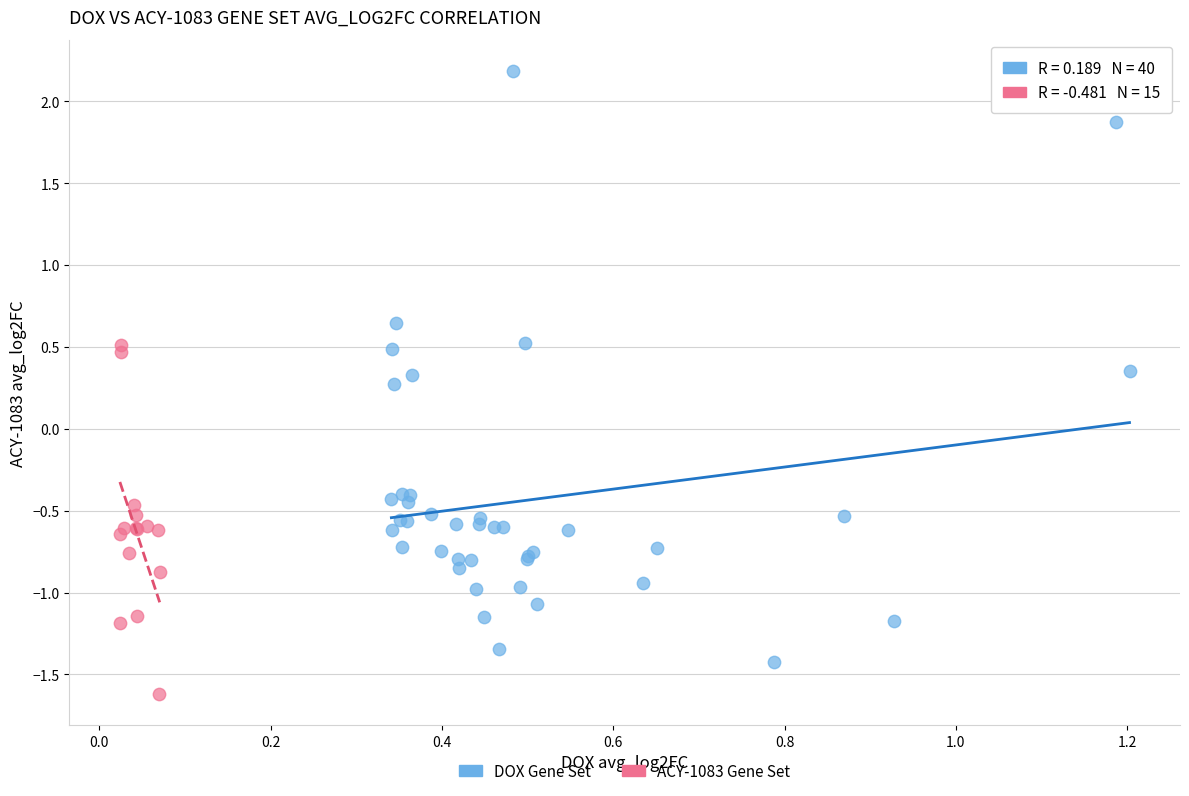

Which series has the largest Y range (max minus min)?

DOX Gene Set